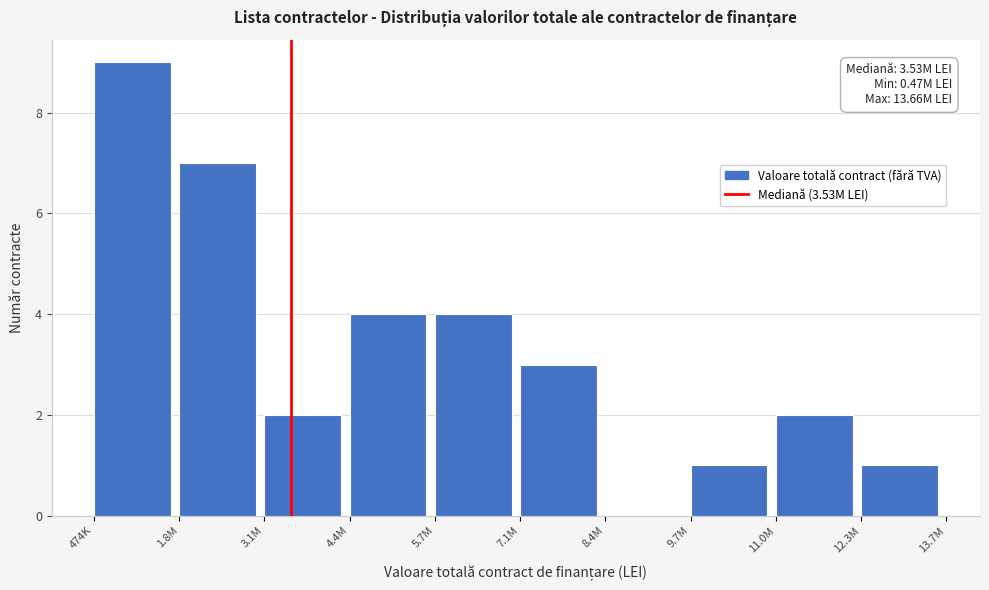

Reading right to left, transcribe all the data shown in this chart.

12.3M=1	11.0M=2	9.7M=1	8.4M=0	7.1M=3	5.7M=4	4.4M=4	3.1M=2	1.8M=7	474K=9